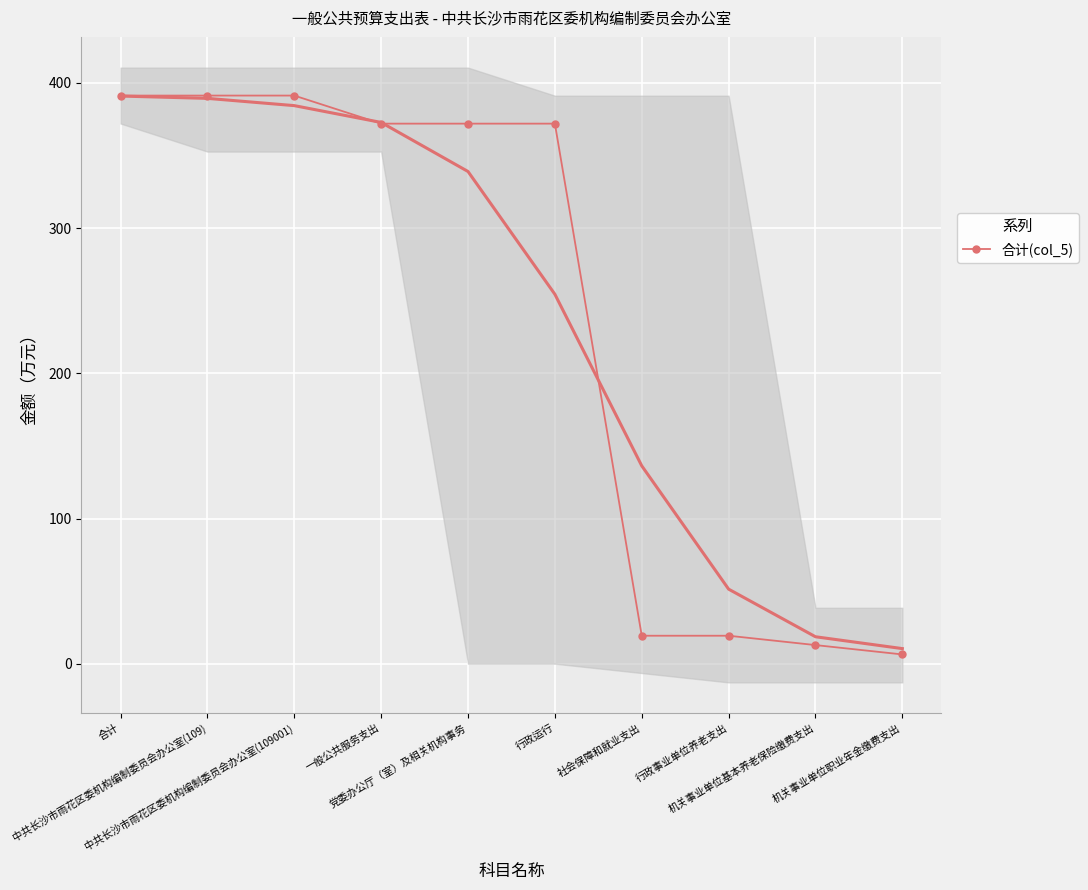

What is the minimum value shown in the chart?

6.4